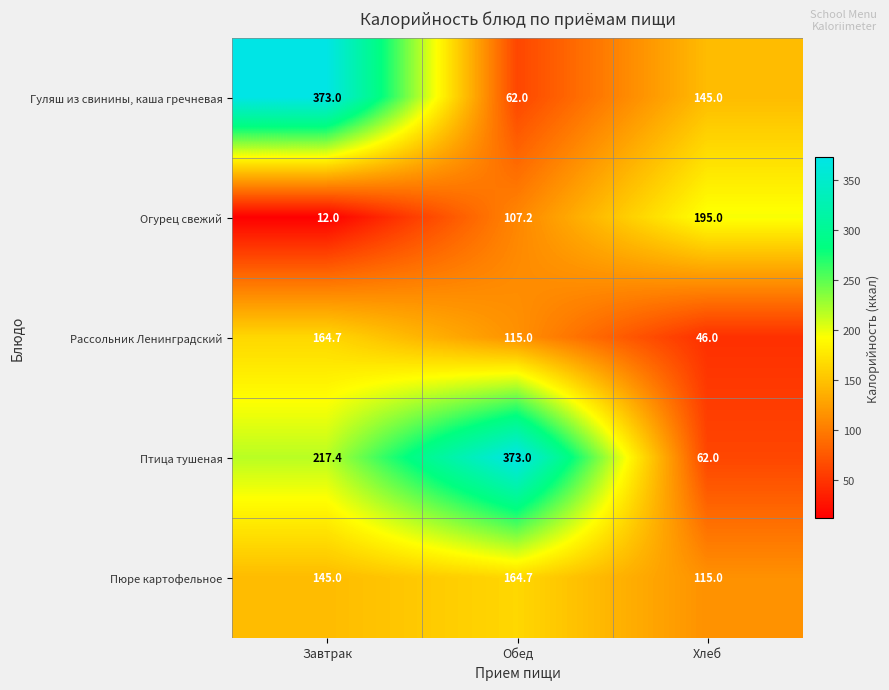

What is the spread (max minus min) of values at Хлеб?

149.0